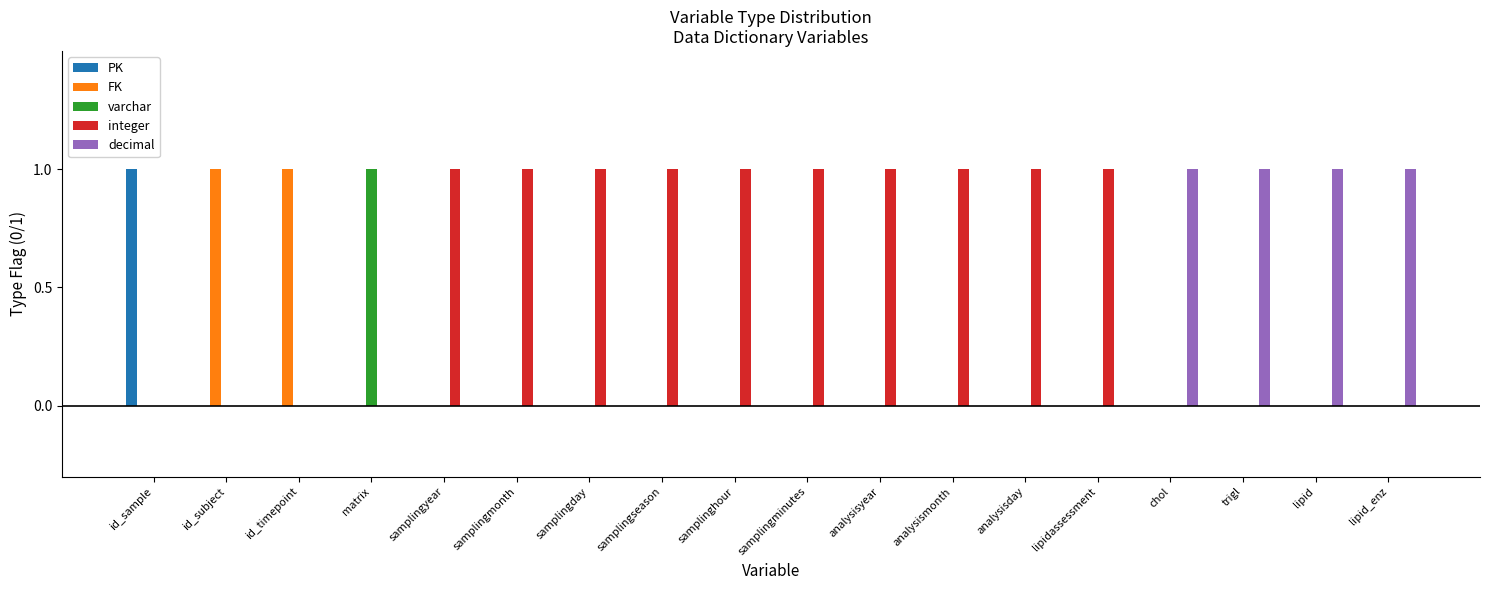

Is it true that varchar equals 0 at samplingminutes?

True